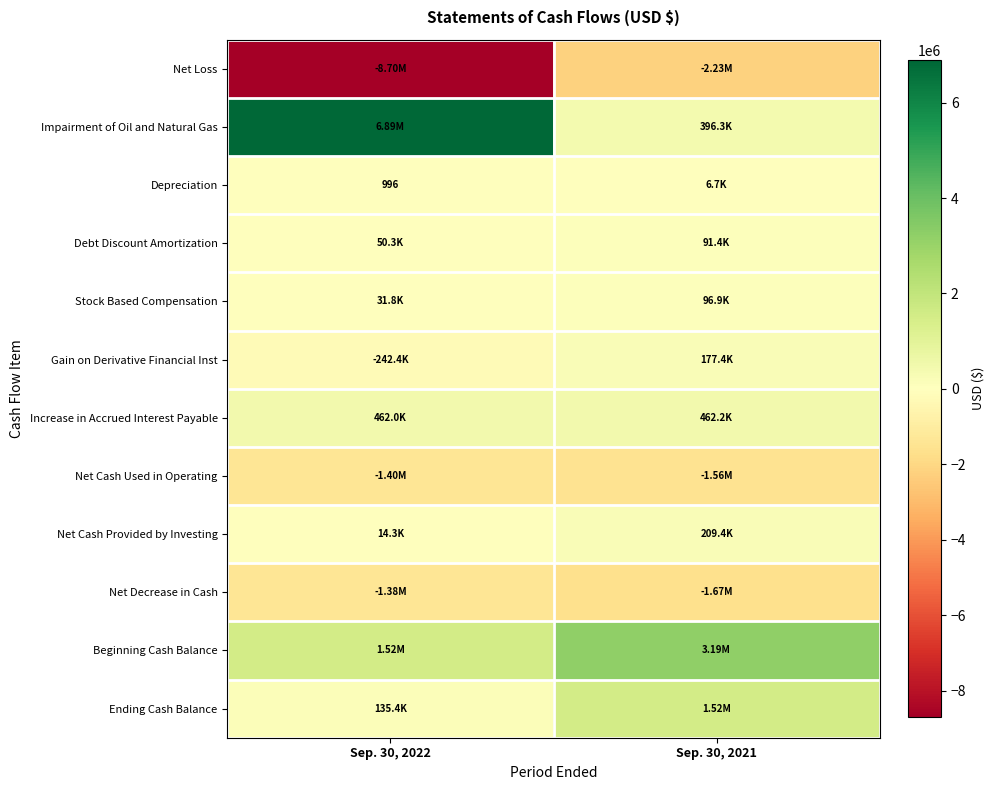

Is the value of Increase in Accrued Interest Payable at Sep. 30, 2021 greater than the value of Impairment of Oil and Natural Gas at Sep. 30, 2022?

No